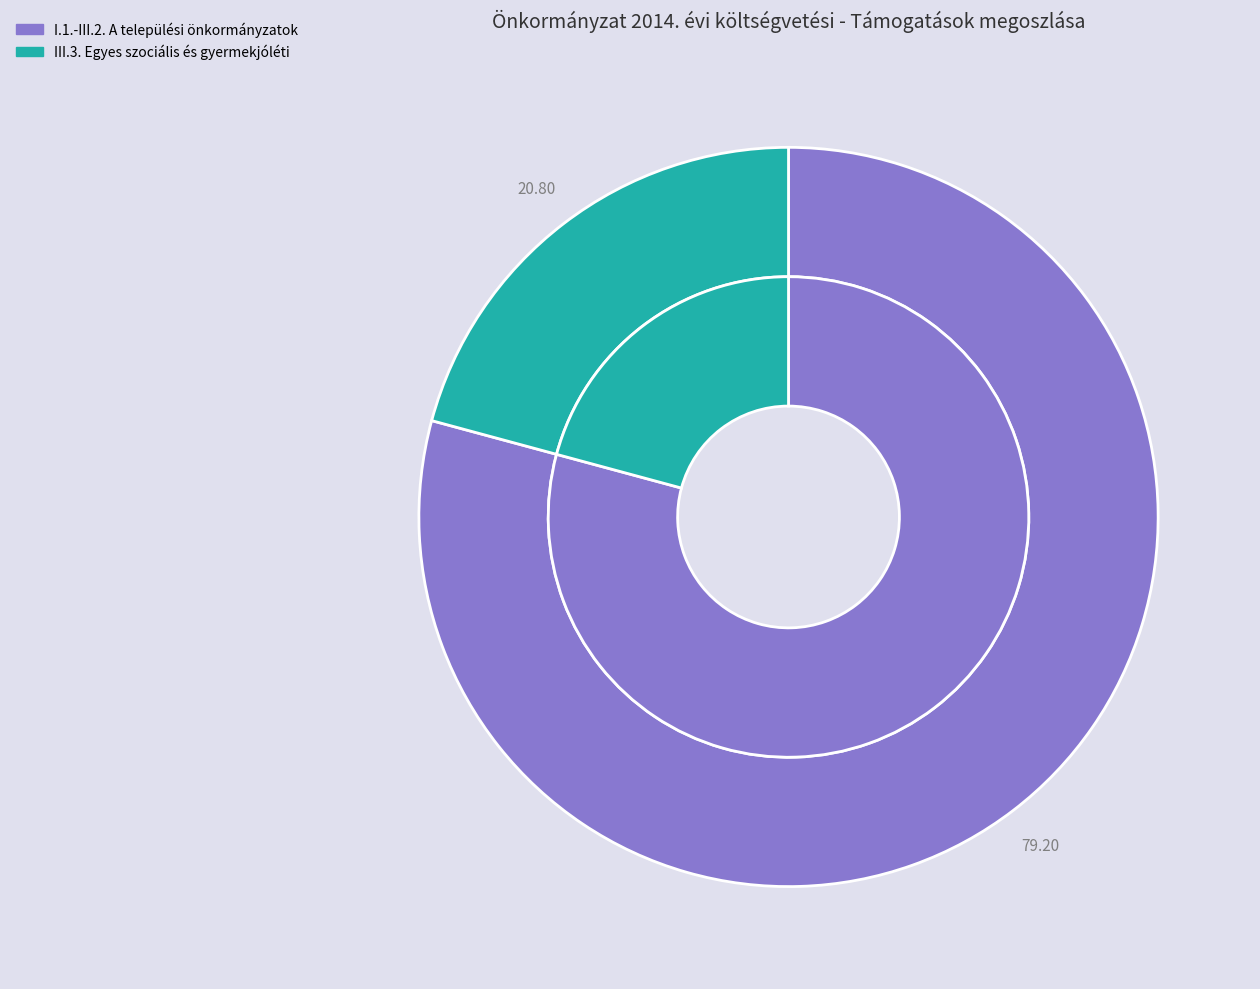

The I.1.-III.2. A települési önkormányzatok slice represents 79% of the pie. True or false?

True